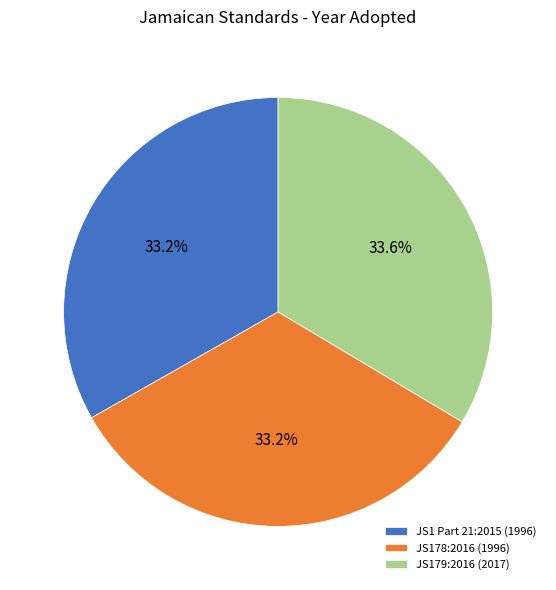

How many segments does this pie chart have?

3